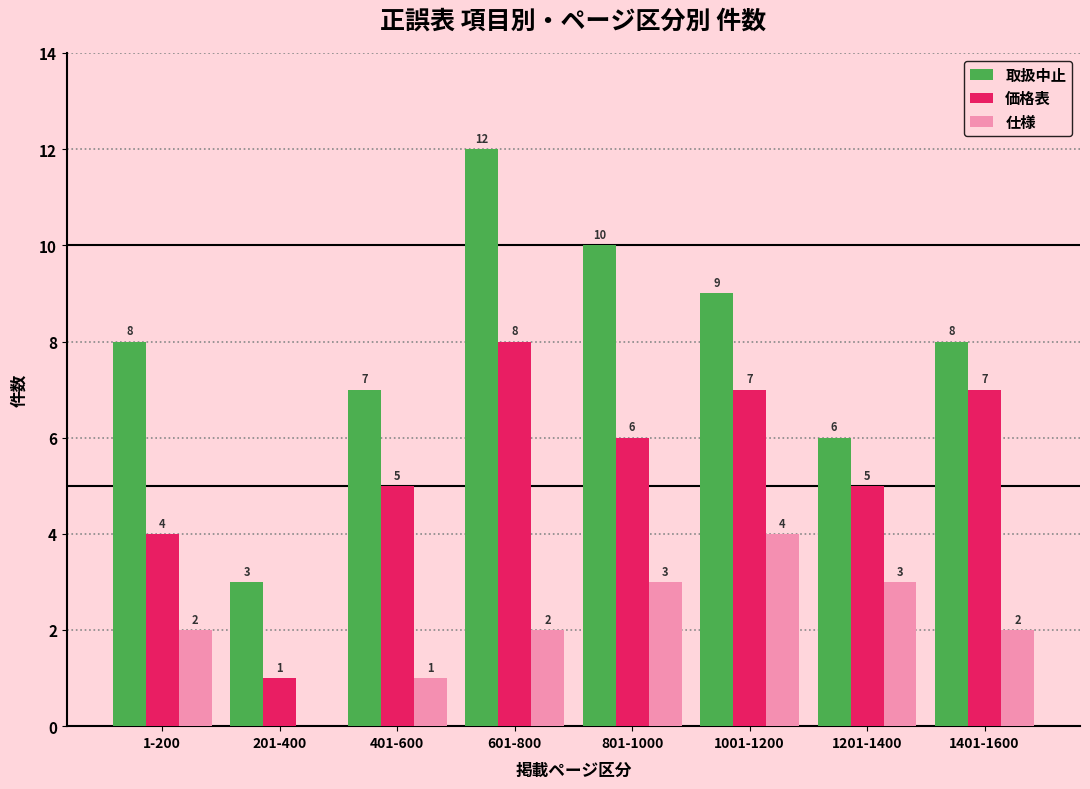

Which series changed the most between 1001-1200 and 1201-1400?

取扱中止